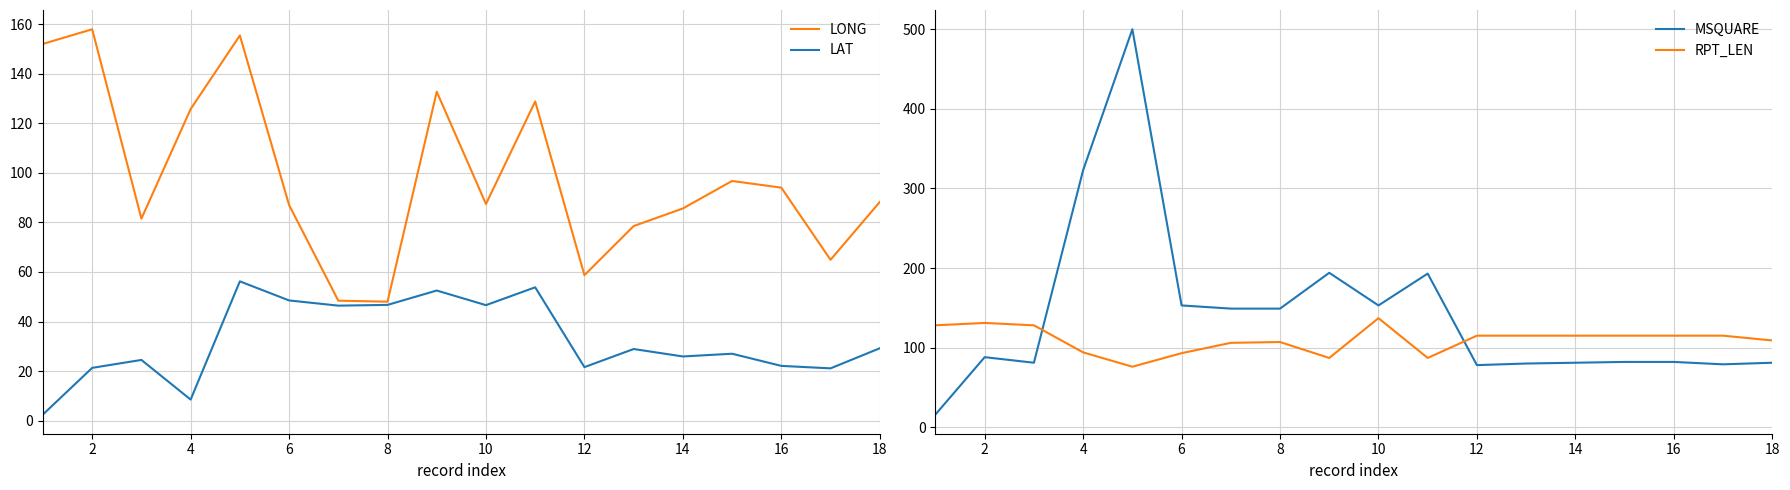

What is the difference between the maximum and minimum values in the RPT_LEN series?

61